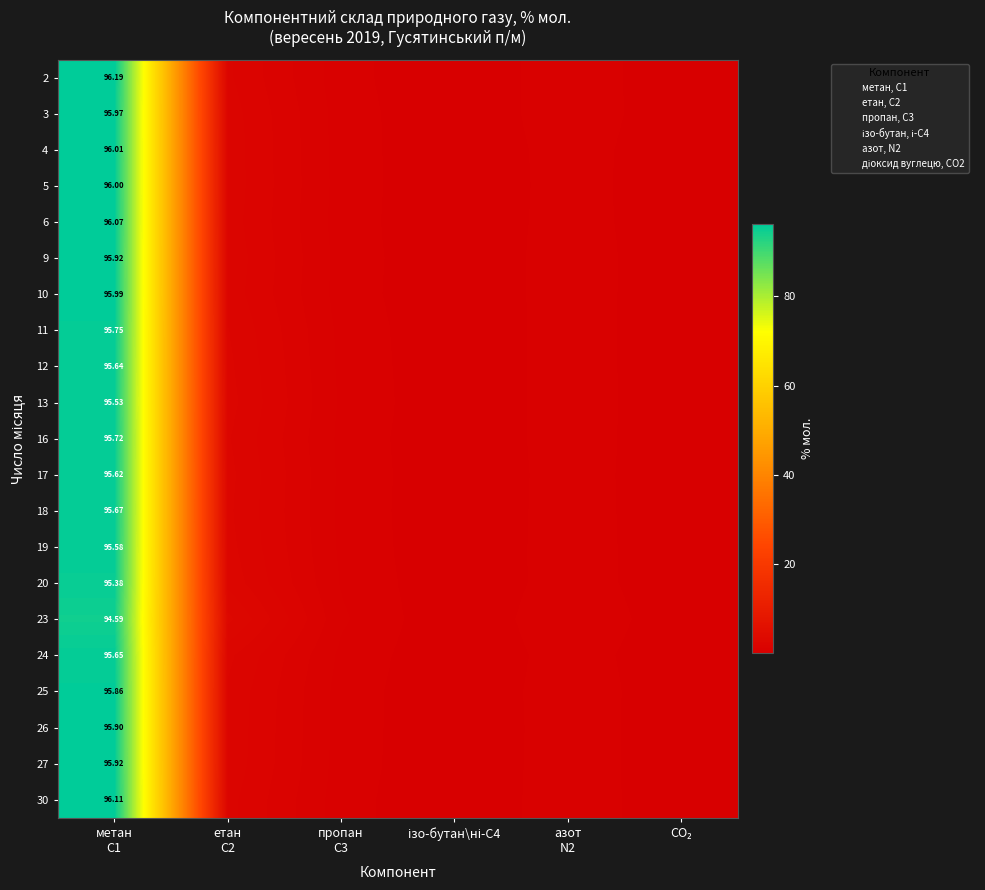

At ізо-бутан\ні-С4, list the series in order from smallest to largest.

2, 30, 6, 3, 4, 27, 25, 10, 5, 26, 9, 16, 18, 11, 24, 17, 12, 19, 23, 13, 20